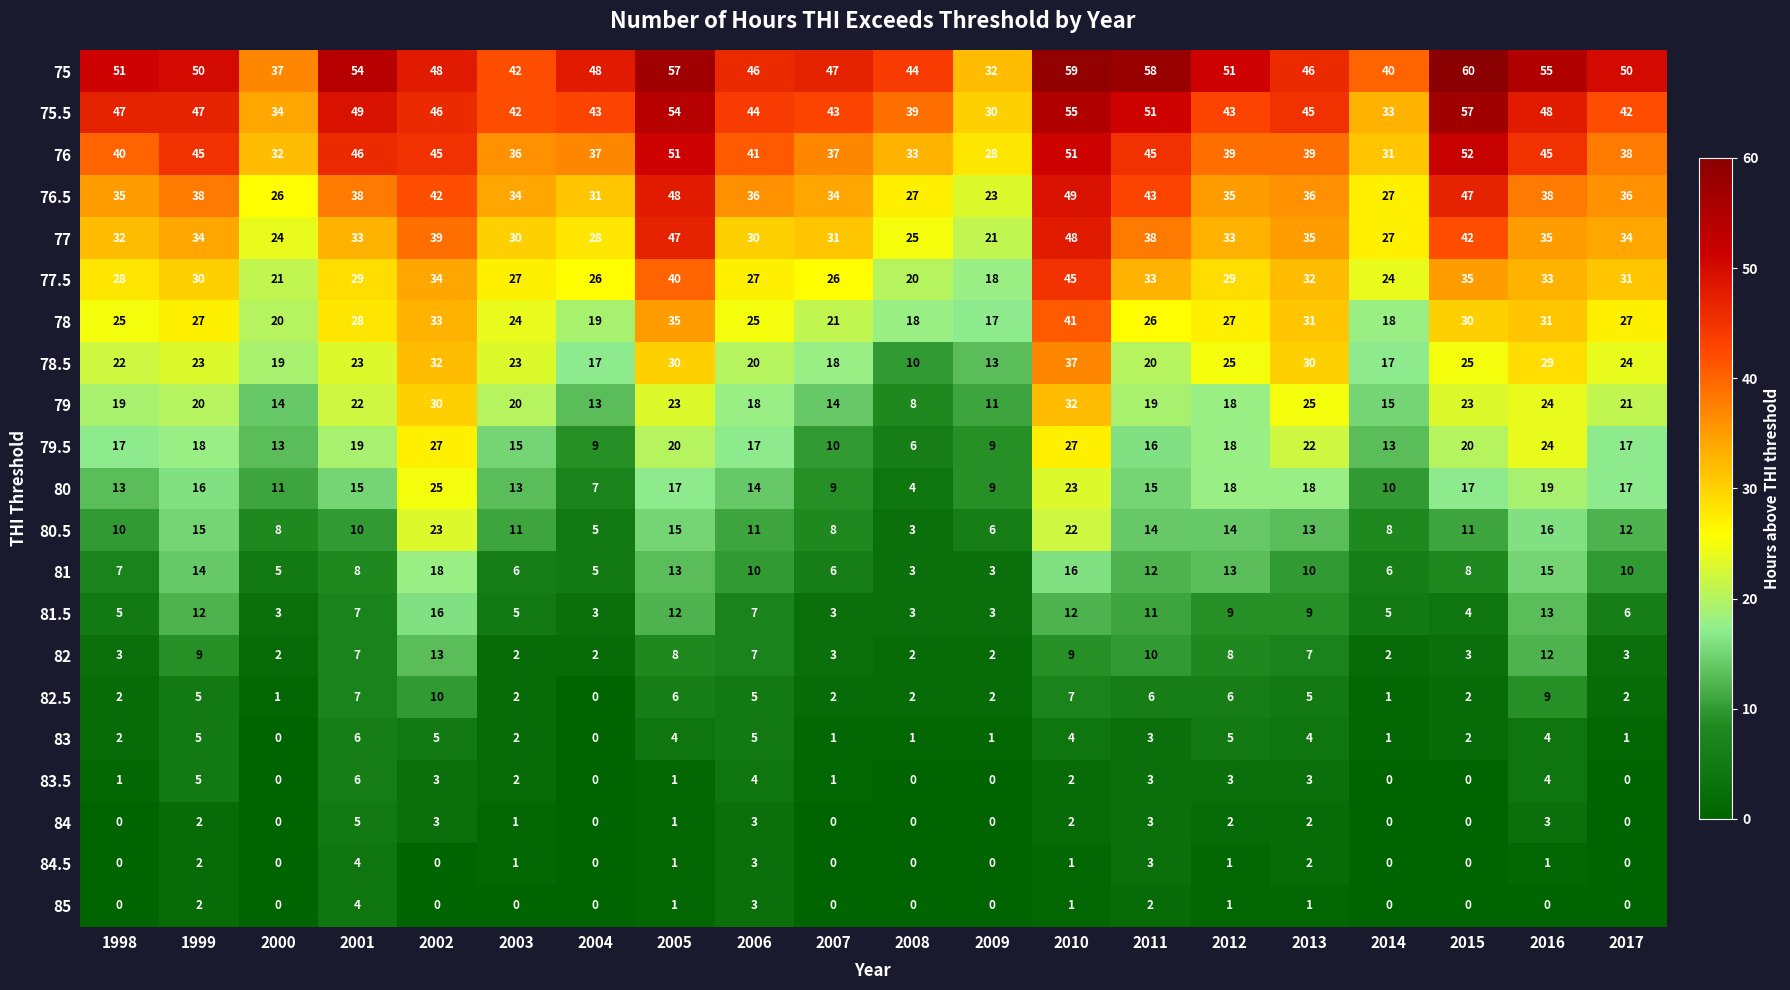

What is the total value across all series at 2000?

270